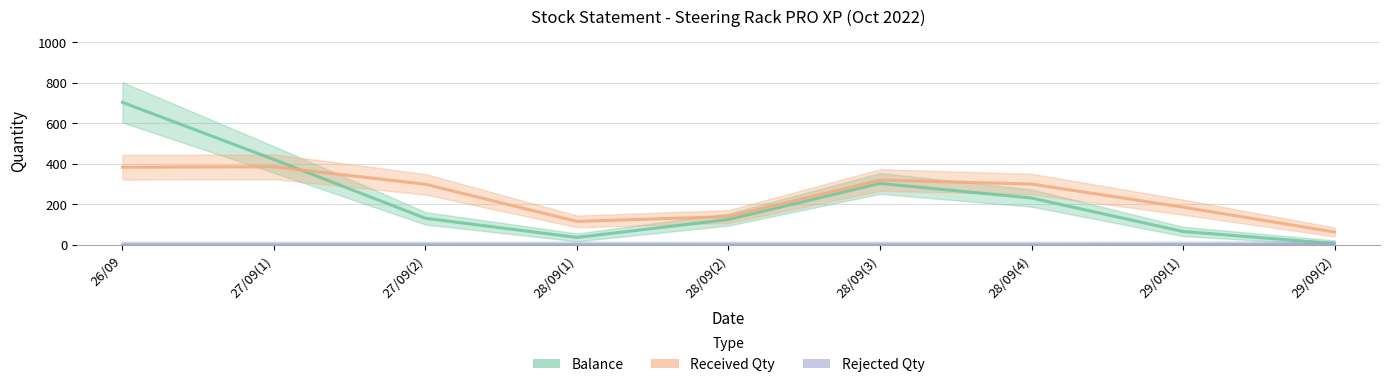

What is the label of the 5th point from the left?

28/09(2)